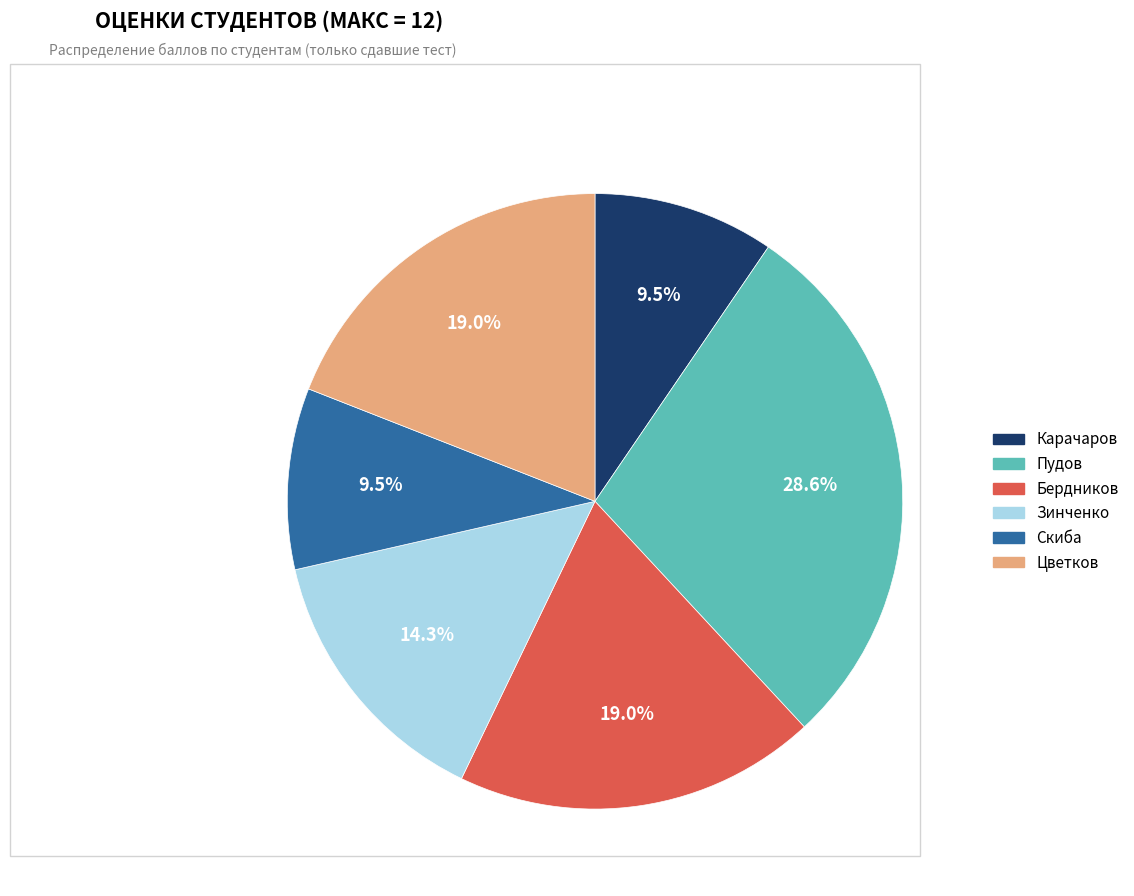

To the nearest percent, what is the difference between the Скиба and Цветков slice percentages?

10%